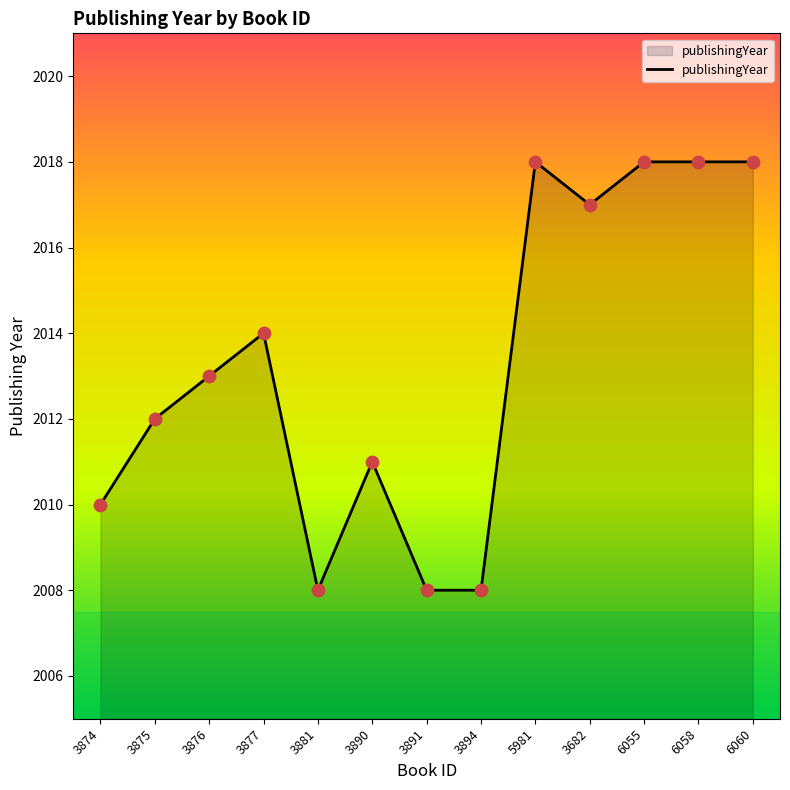

Approximately how many times larger is the value at 3890 compared to 6060?

1.0